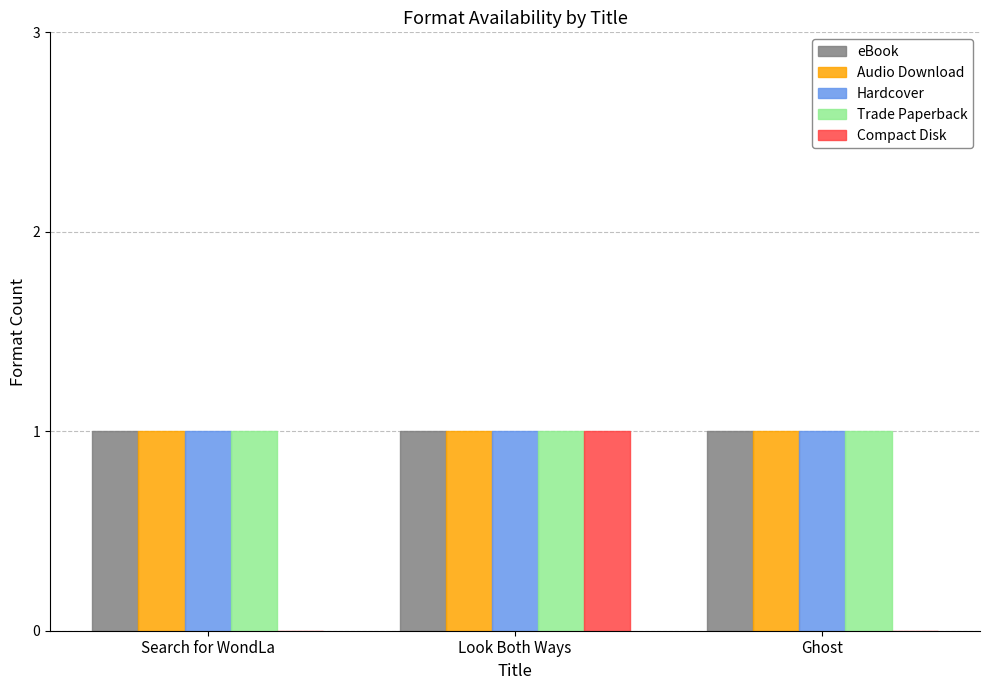

Reading left to right, list all the values displayed in this chart.

eBook: 1	1	1
Audio Download: 1	1	1
Hardcover: 1	1	1
Trade Paperback: 1	1	1
Compact Disk: 0	1	0